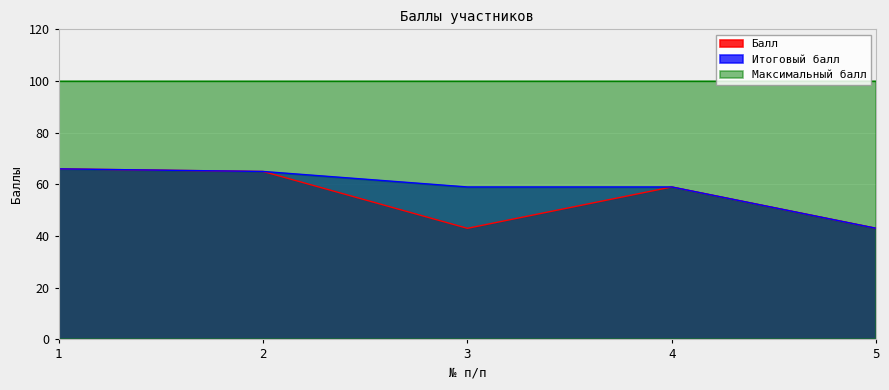

How many data points in Балл are above 59?

2